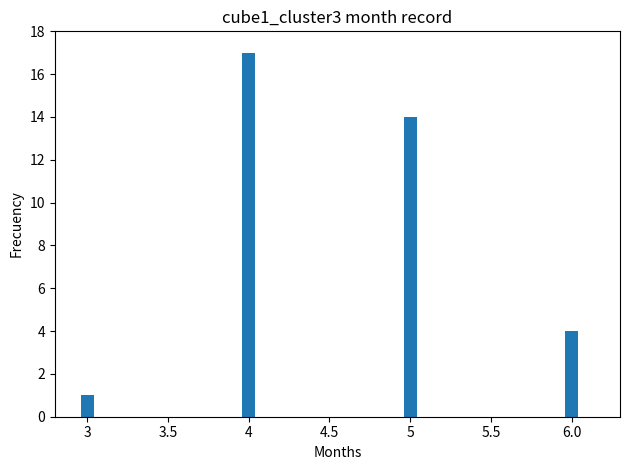

True or false: the data shows 6 at 6.0.

False